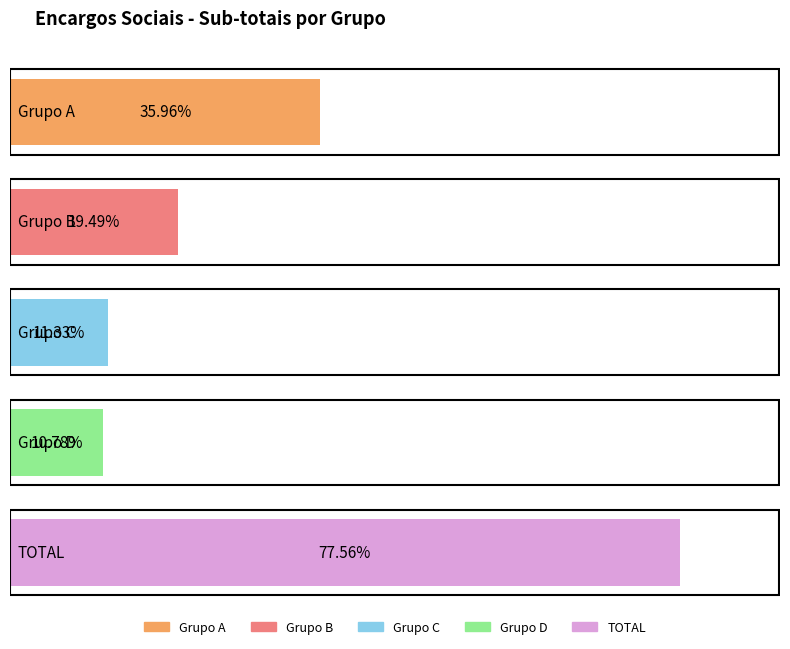

What is the sum of all values?

0.8